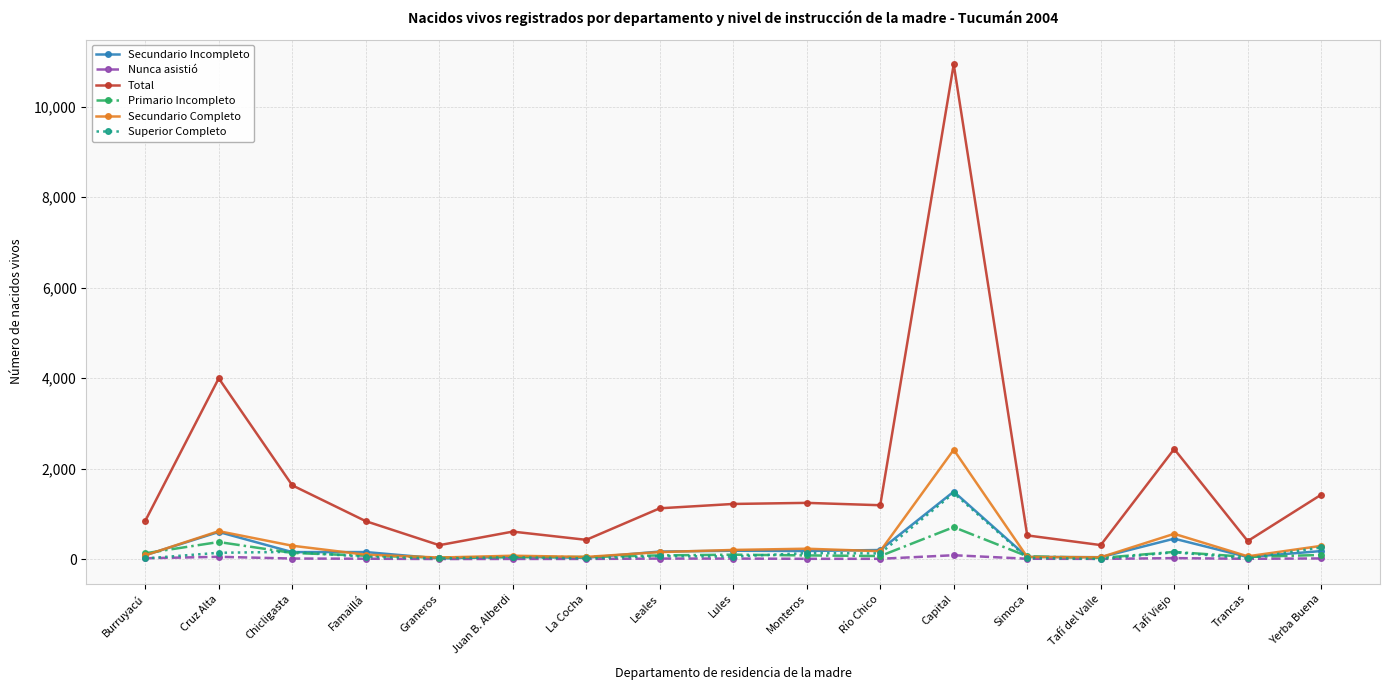

Which series has the widest spread of values?

Total